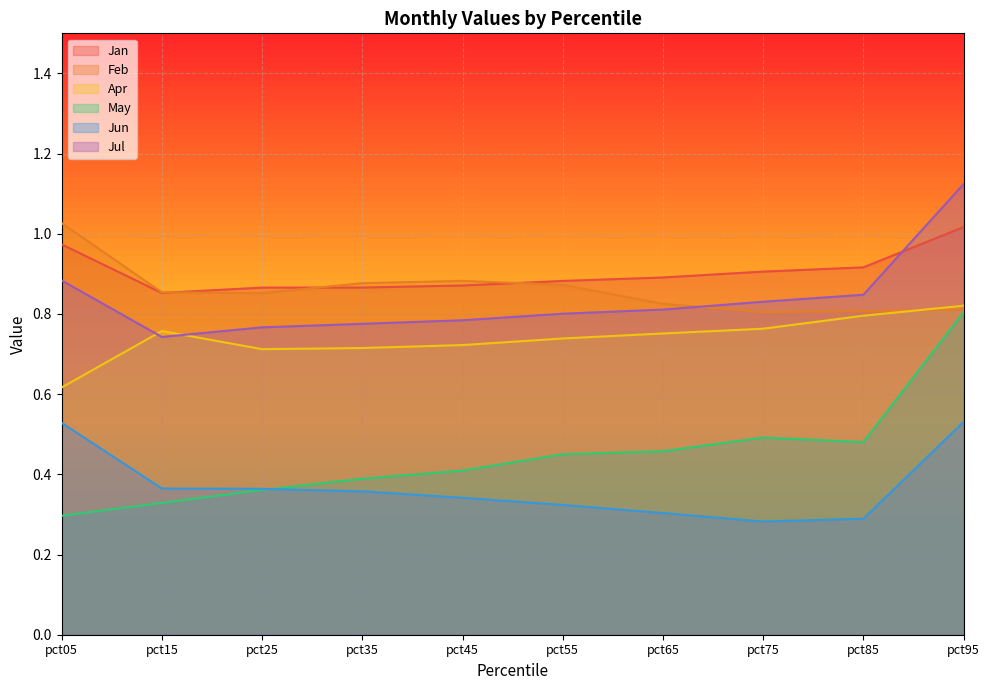

What is the value of the Jul point at the 5th from the left?

0.8